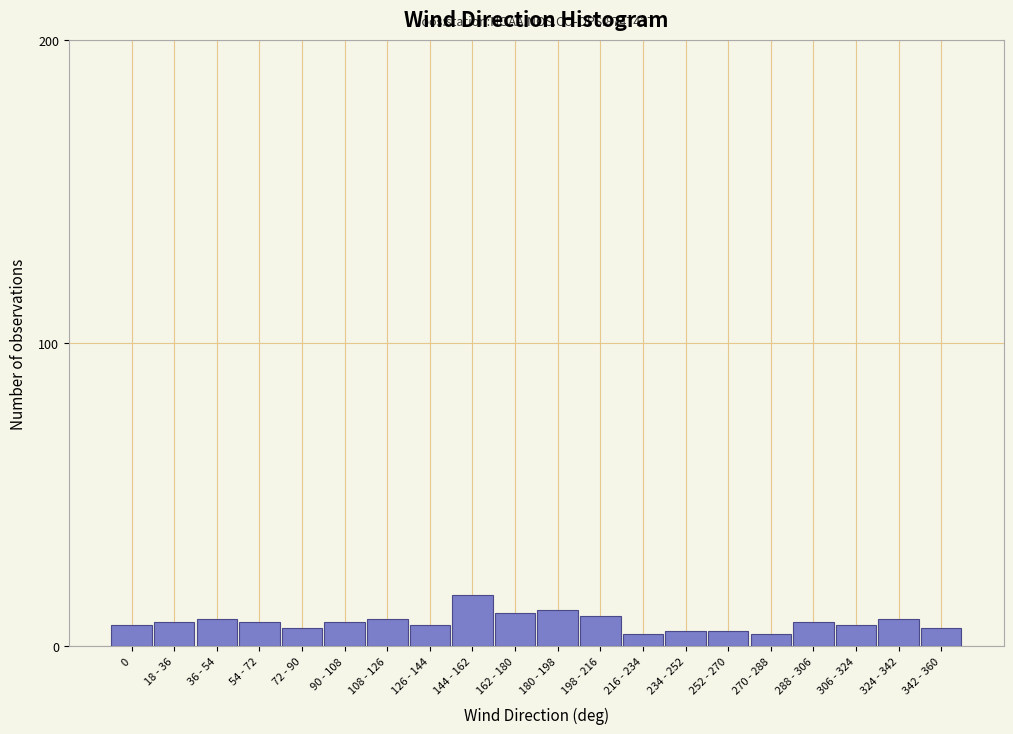

Reading right to left, transcribe all the data shown in this chart.

342 - 360=6	324 - 342=9	306 - 324=7	288 - 306=8	270 - 288=4	252 - 270=5	234 - 252=5	216 - 234=4	198 - 216=10	180 - 198=12	162 - 180=11	144 - 162=17	126 - 144=7	108 - 126=9	90 - 108=8	72 - 90=6	54 - 72=8	36 - 54=9	18 - 36=8	0=7